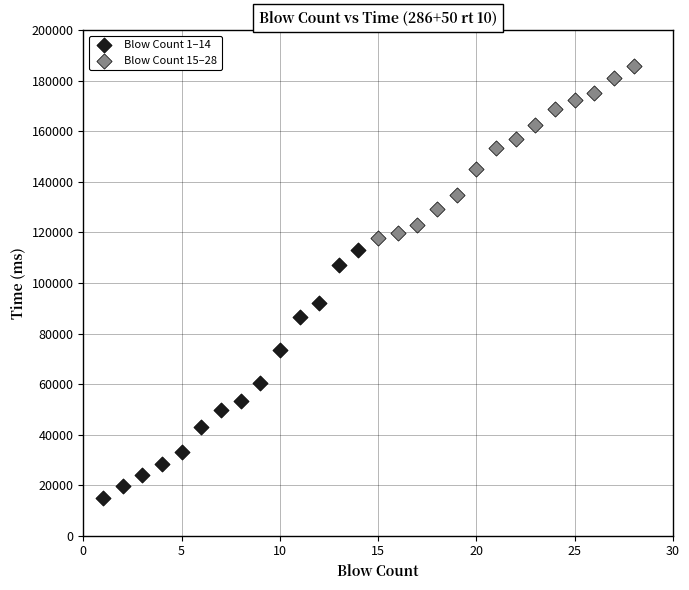

Which series contains the highest Y value?

Blow Count 15–28